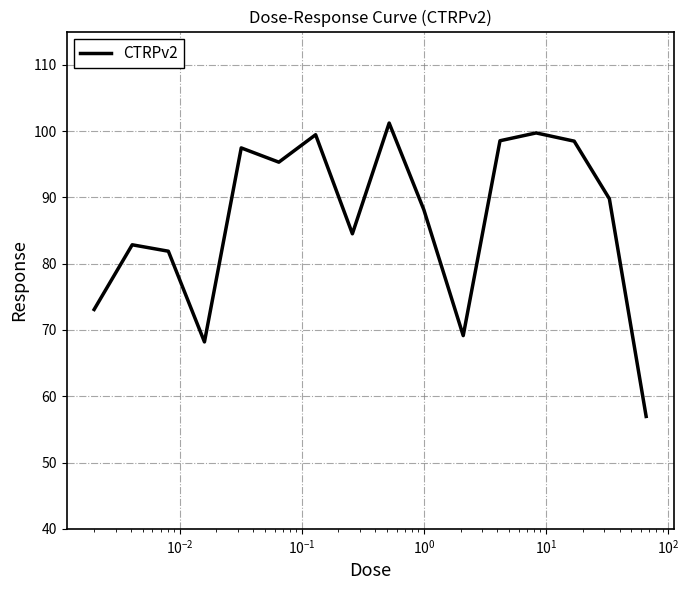

What is the minimum value shown in the chart?

57.0